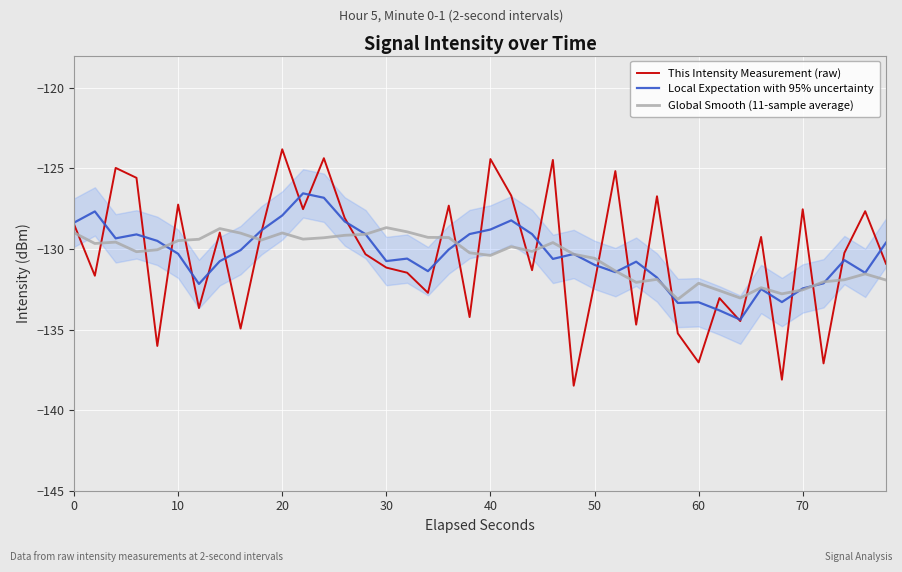

At how many categories does at least one series exceed -135?

40